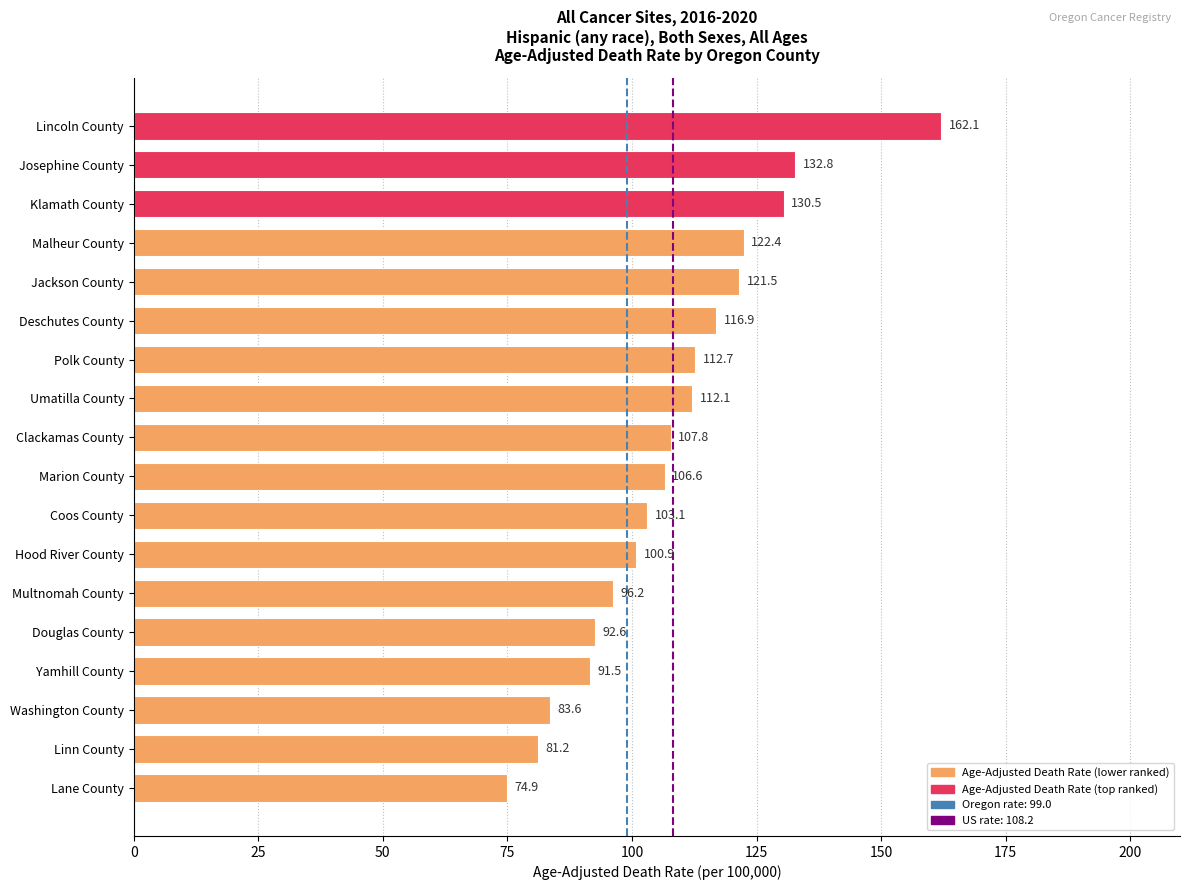

What value does the data have at Douglas County?

92.6